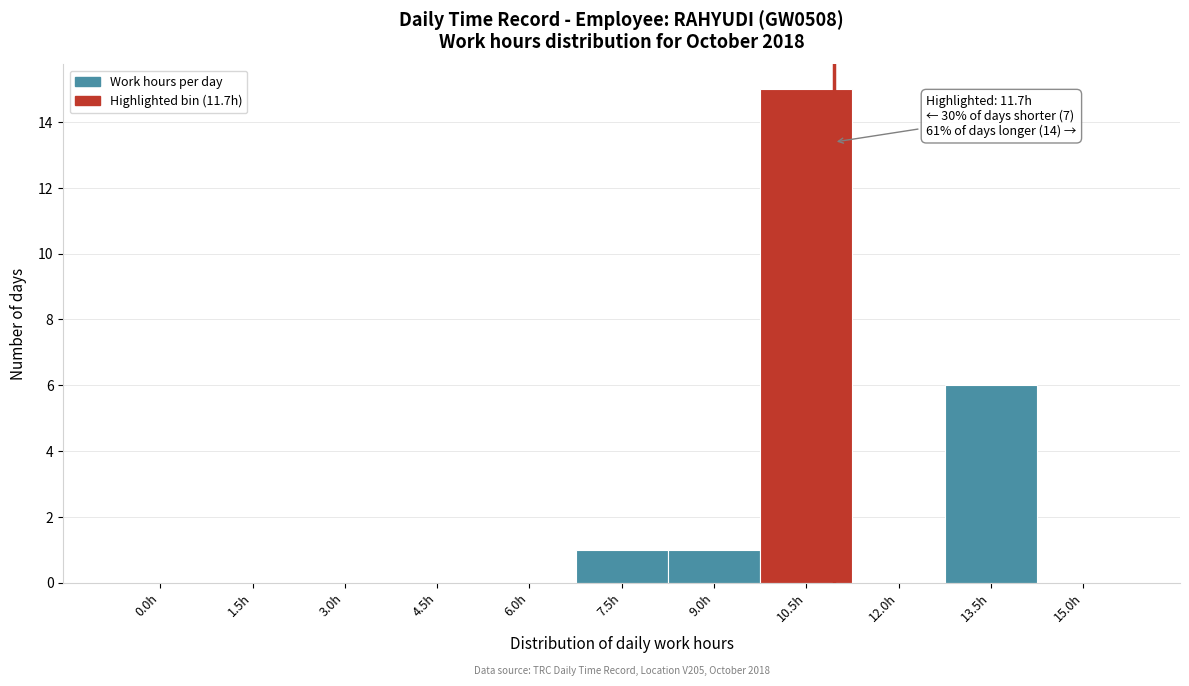

Reading left to right, what are all the values shown in this chart?

0.0h=0	1.5h=0	3.0h=0	4.5h=0	6.0h=0	7.5h=1	9.0h=1	10.5h=15	12.0h=0	13.5h=6	15.0h=0